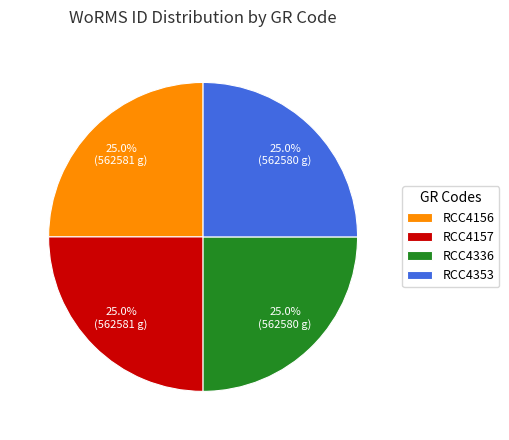

To the nearest percent, what is the average slice percentage?

25%